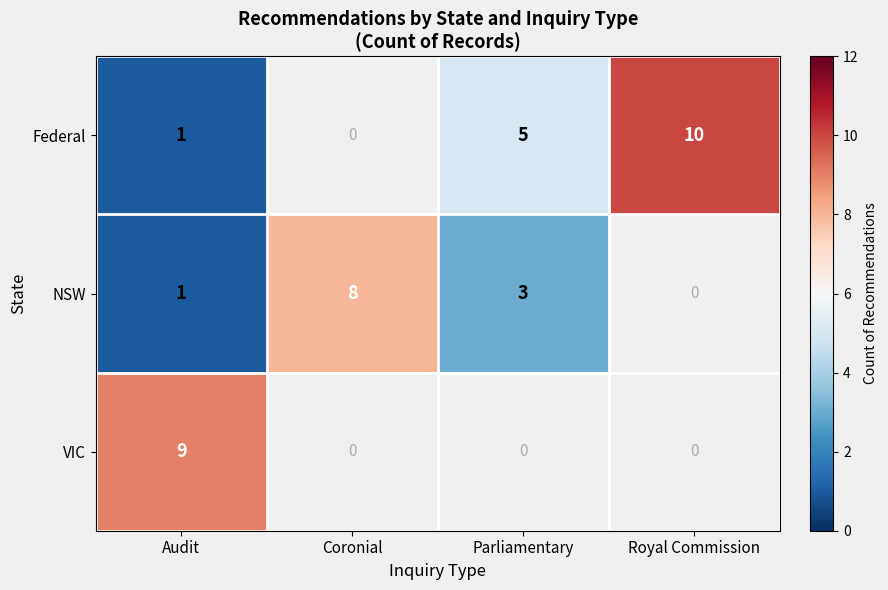

Is it true that VIC equals 9 at Audit?

True